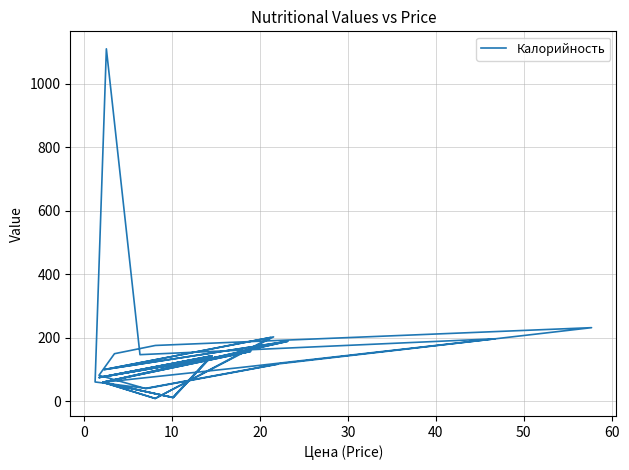

The value at 16 is 58. True or false?

False